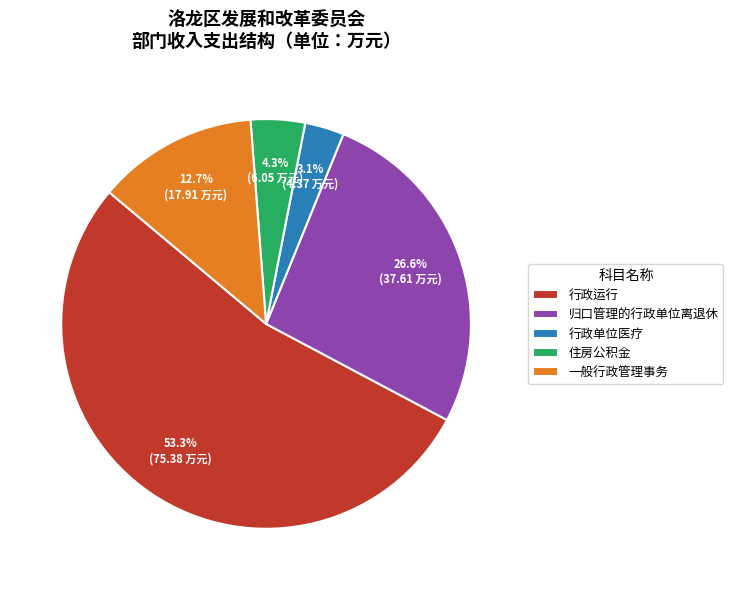

To the nearest percent, what is the average slice percentage?

20%